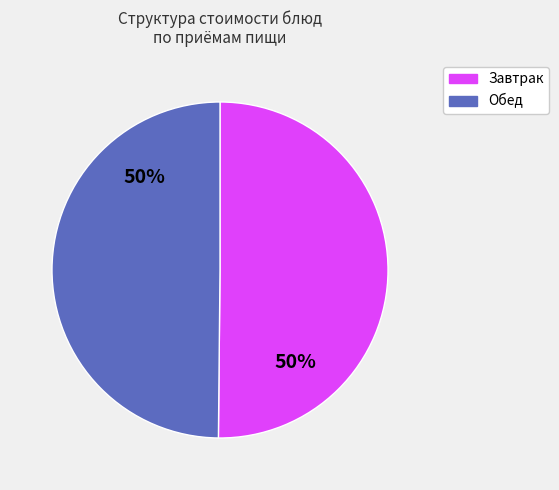

To the nearest percent, what is the average slice percentage?

50%